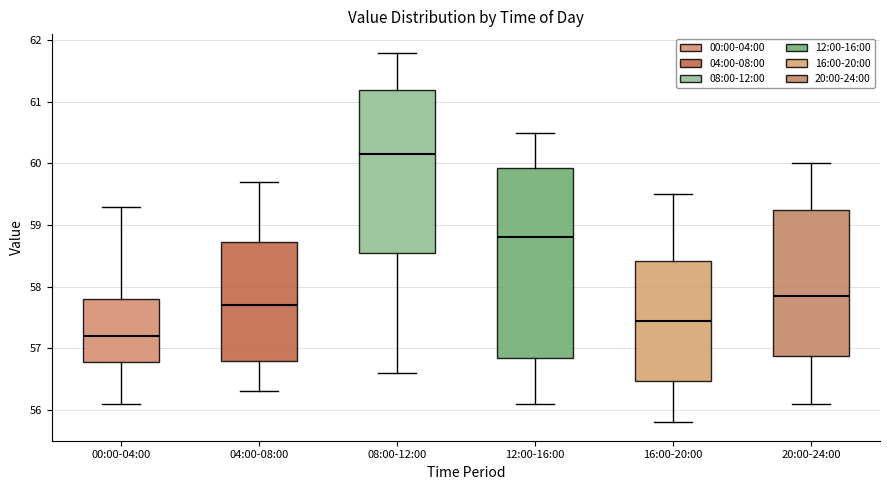

Reading left to right, transcribe this box plot: for each box, give where its median line is, the range the box spans, and where its two whiskers end, as read against the y-axis. The values are not printed on the chart, so give them approximately, as read against the axis.

00:00-04:00: median 57.2, box 56.8 to 57.8, whiskers 56.1 to 59.3
04:00-08:00: median 57.7, box 56.8 to 58.7, whiskers 56.3 to 59.7
08:00-12:00: median 60.2, box 58.6 to 61.2, whiskers 56.6 to 61.8
12:00-16:00: median 58.8, box 56.9 to 59.9, whiskers 56.1 to 60.5
16:00-20:00: median 57.5, box 56.5 to 58.4, whiskers 55.8 to 59.5
20:00-24:00: median 57.9, box 56.9 to 59.3, whiskers 56.1 to 60.0